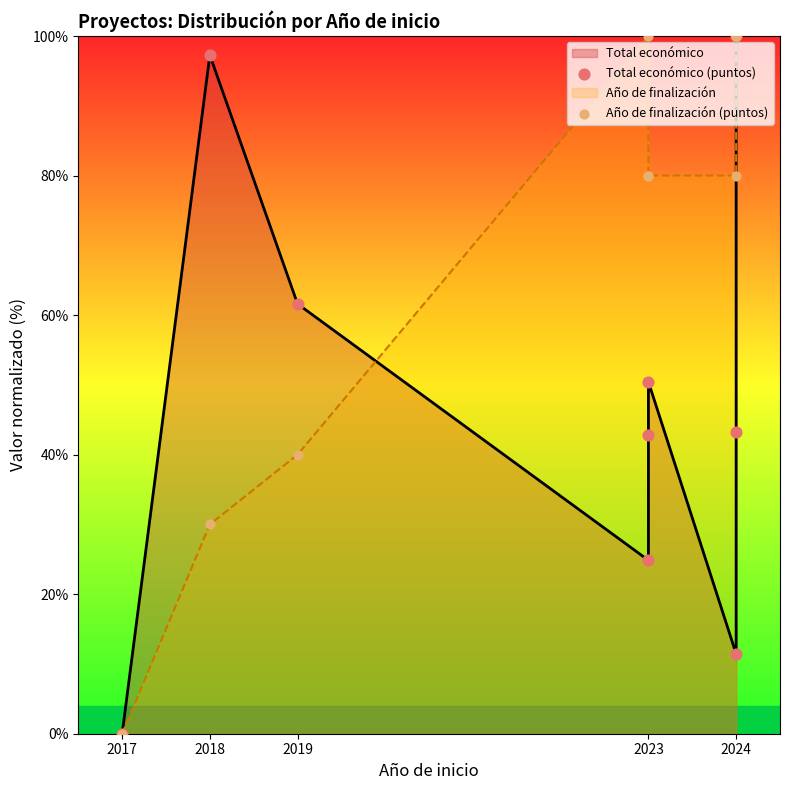

Which series has the widest spread of Y values?

Total económico (puntos)